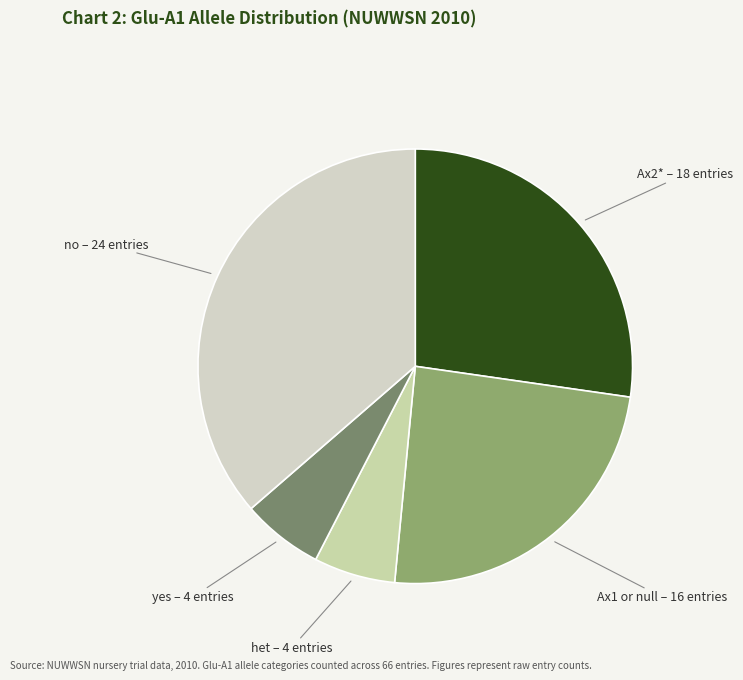

Does any single category account for the majority?

No